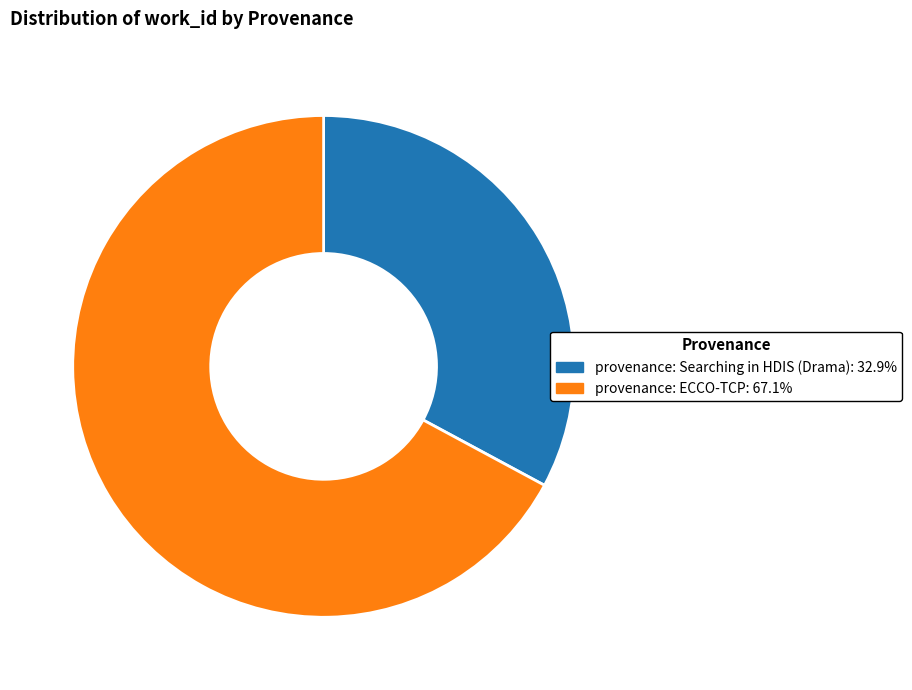

Is it true that provenance: Searching in HDIS (Drama) is 46% of the pie?

False